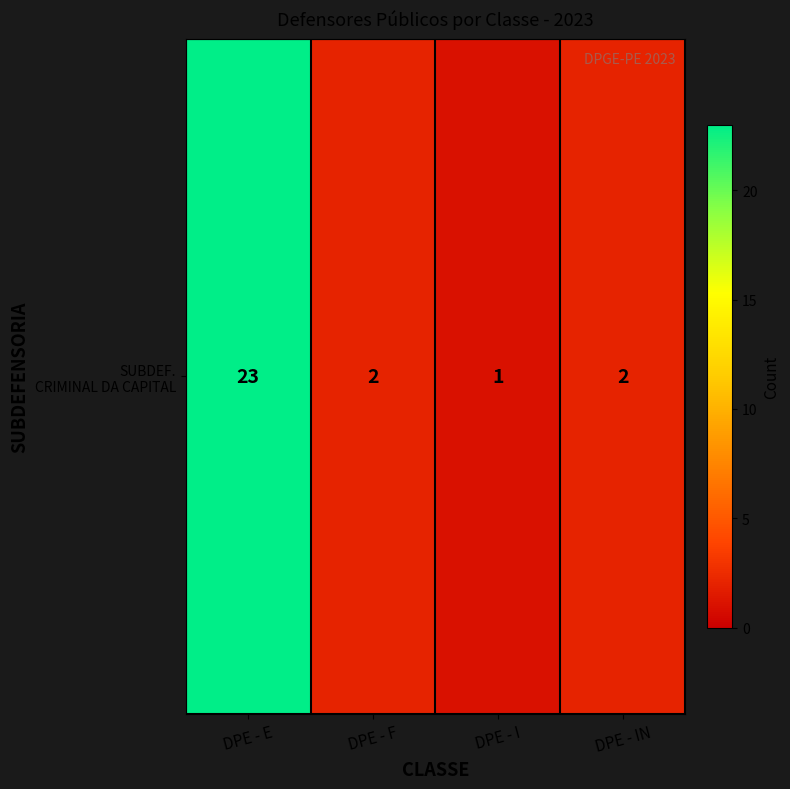

What is the smallest value displayed?

1